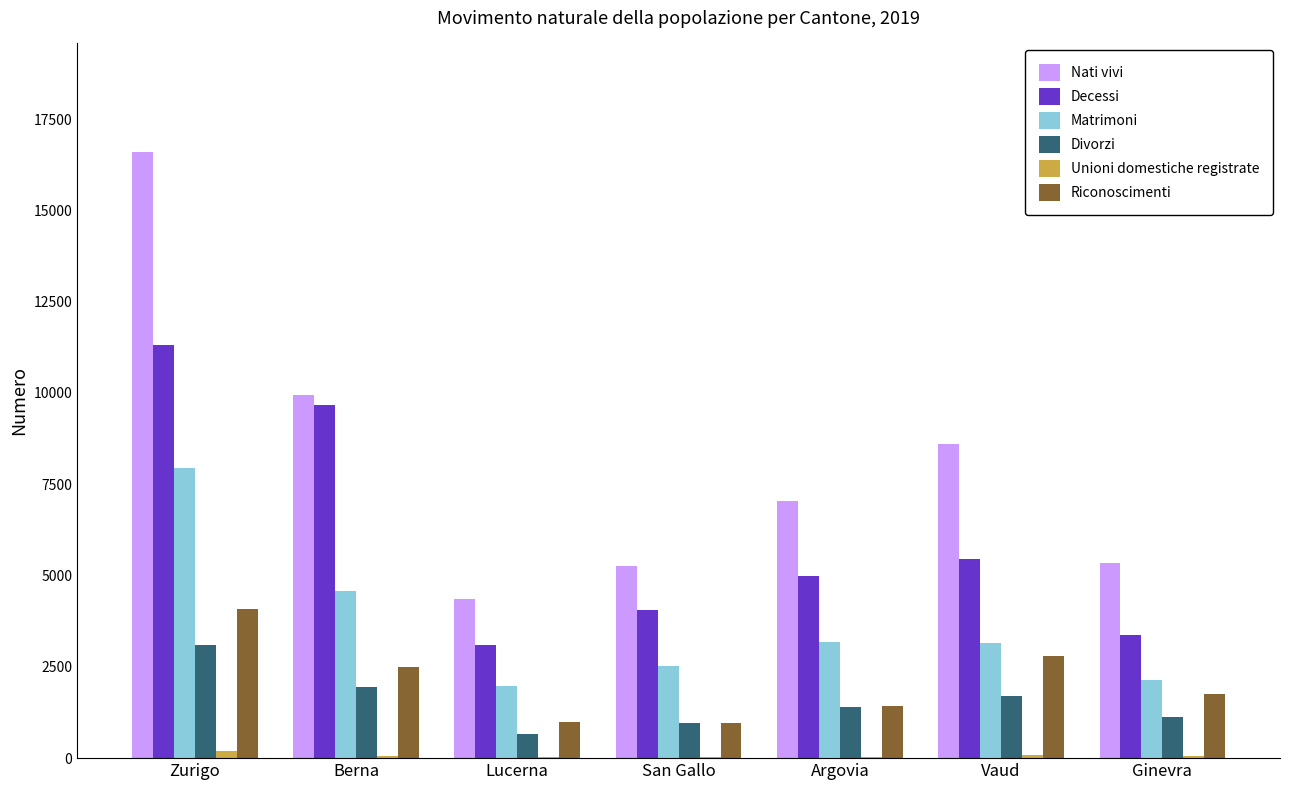

Are the bars horizontal?

No